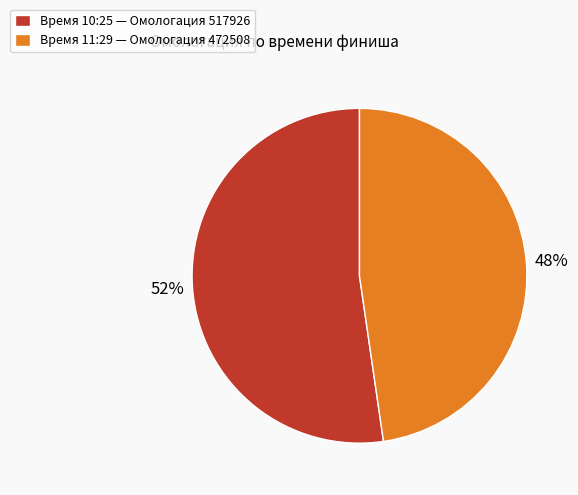

Which category accounts for the majority?

Время 10:25 — Омологация 517926